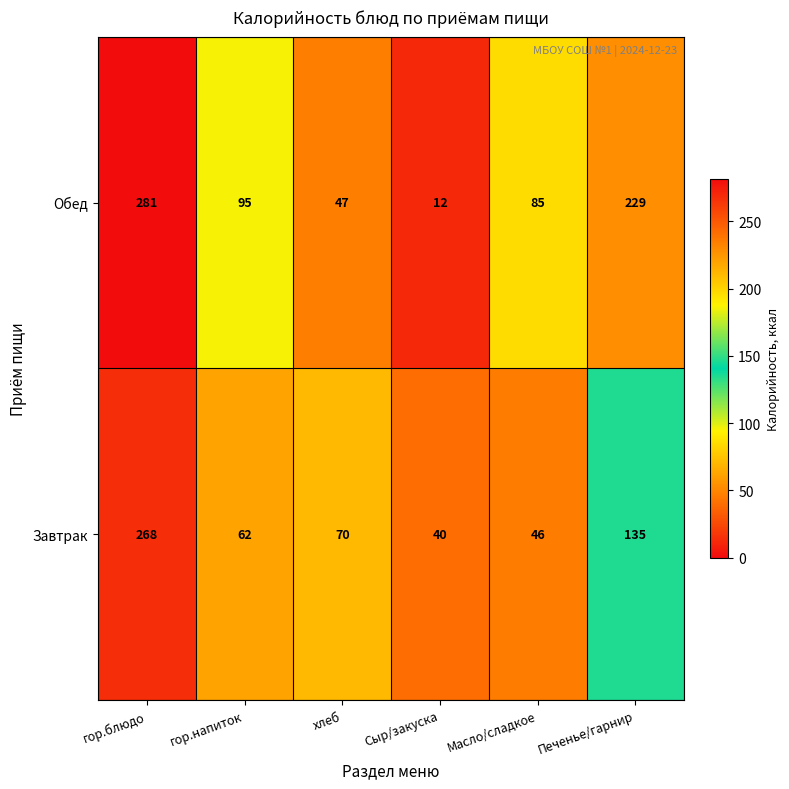

Which series changed the most between хлеб and Масло/сладкое?

Обед